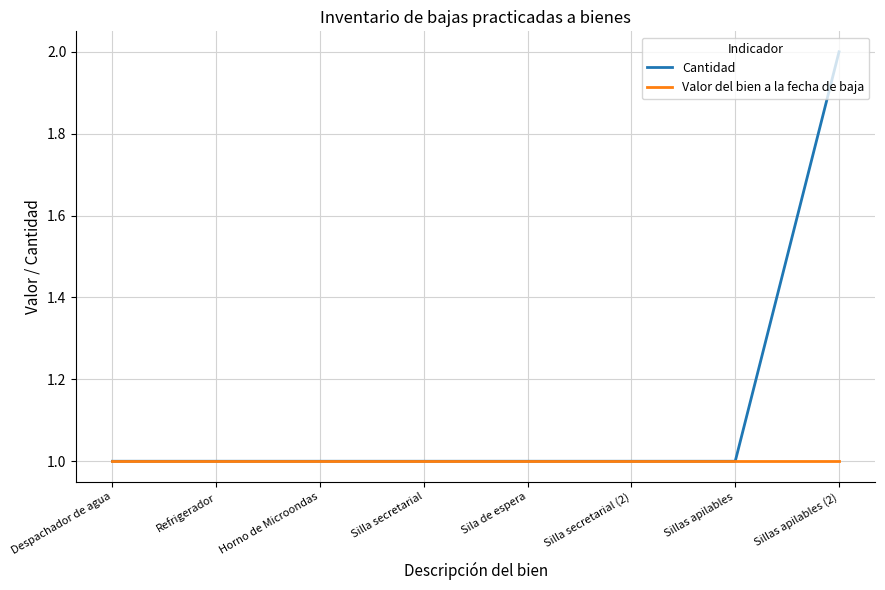

What is the difference between the maximum and second lowest values in the Cantidad series?

1